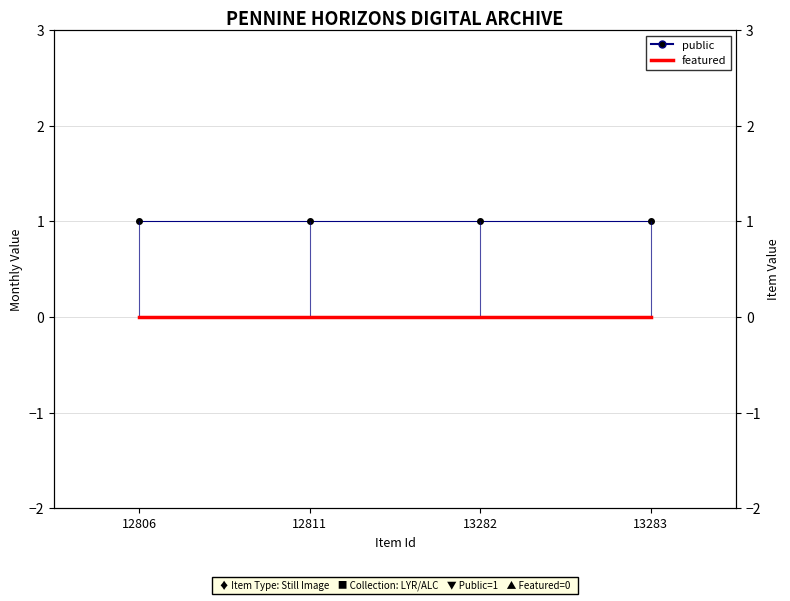

Reading left to right, what are all the values shown in this chart?

public: 1	1	1	1
featured: 0	0	0	0